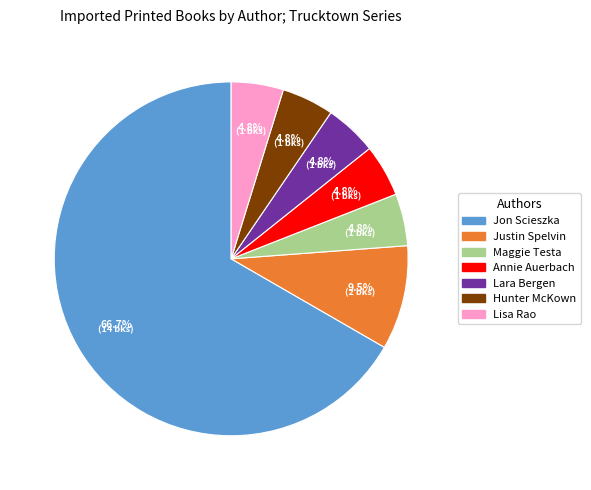

What percentage is NOT represented by Maggie Testa?

95.2%